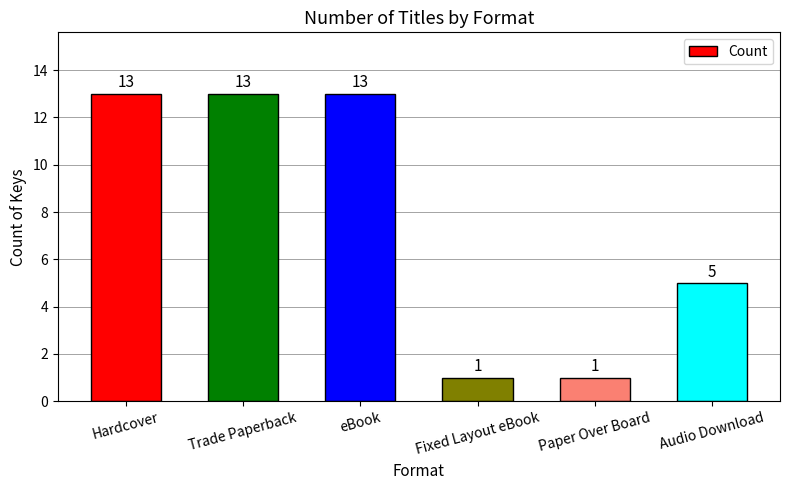

What is the maximum value shown in the chart?

13